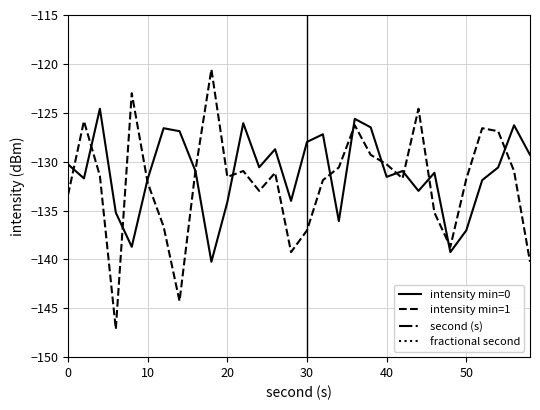

How many categories are shown in the chart?

30